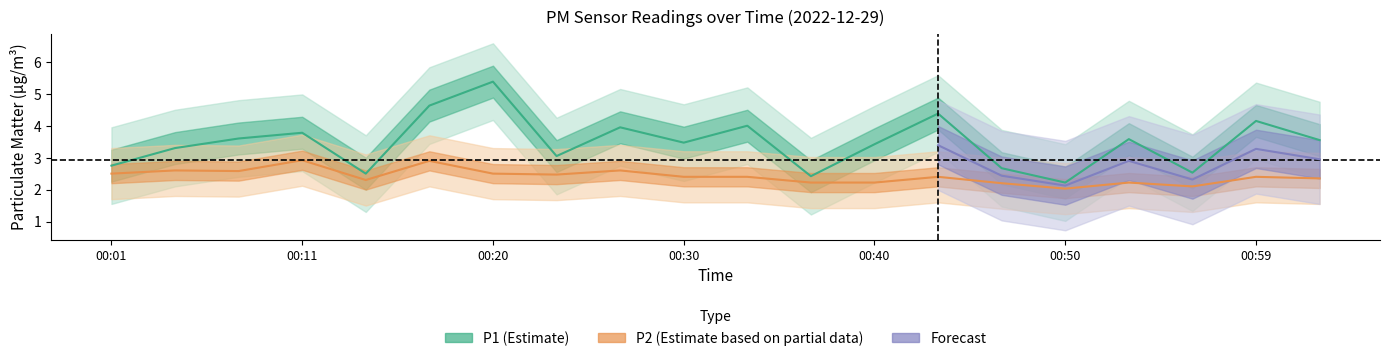

What is the value of the P1 point at the 18th from the left?

2.5